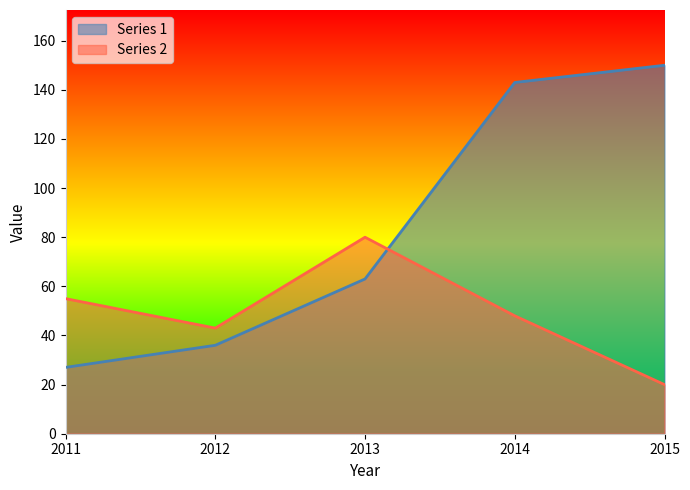

List the series in order of their overall mean, lowest first.

Series 2, Series 1